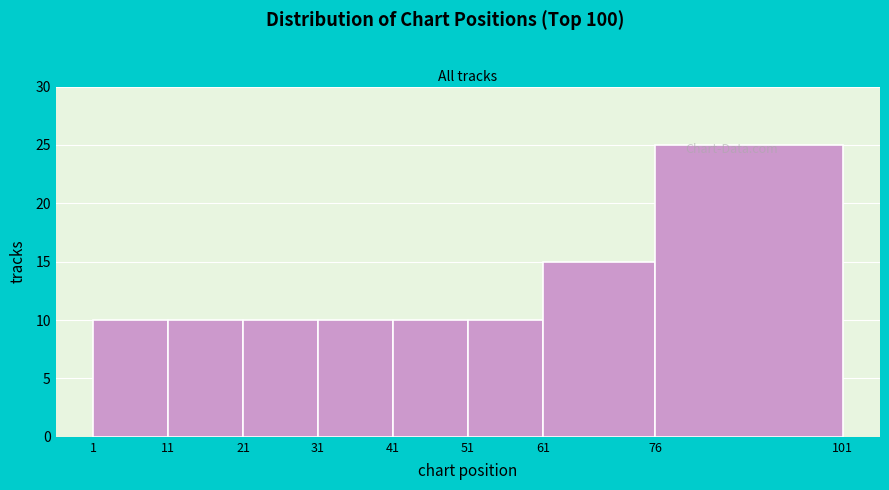

How tall is the bar that spans 11 to 21 on the x-axis? The values are not printed on the chart, so give them approximately, as read against the axis.

10